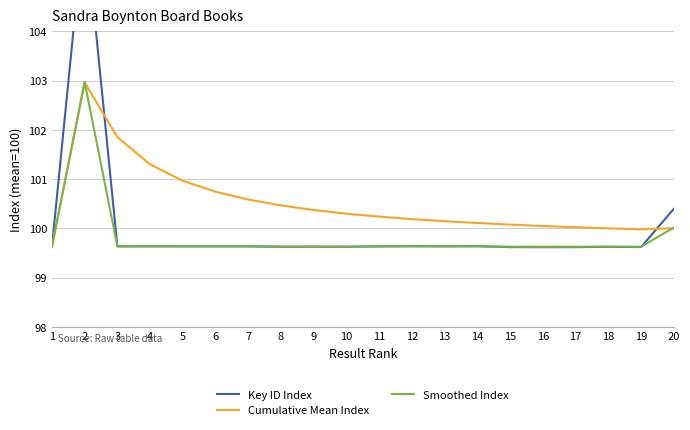

Rank the series by their average value, from highest to lowest.

Cumulative Mean Index, Key ID Index, Smoothed Index